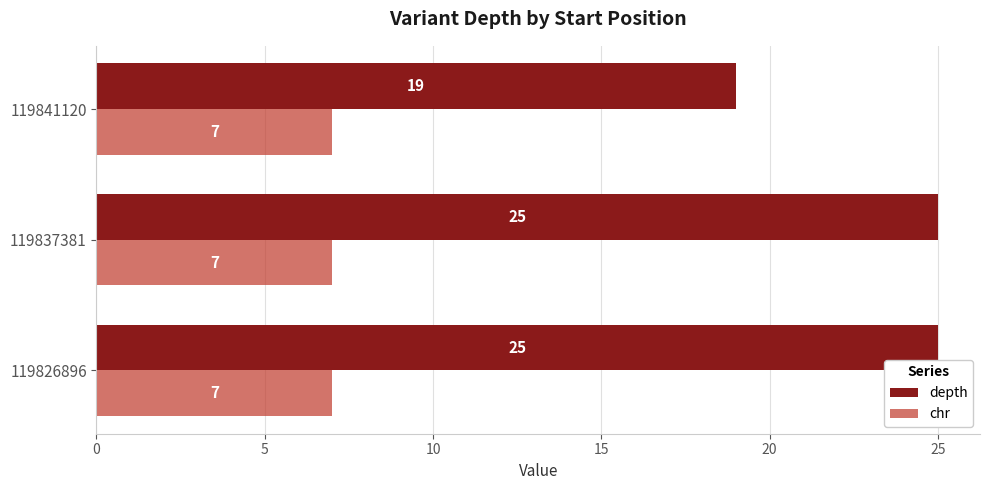

The value of chr at 119837381 is 3. True or false?

False